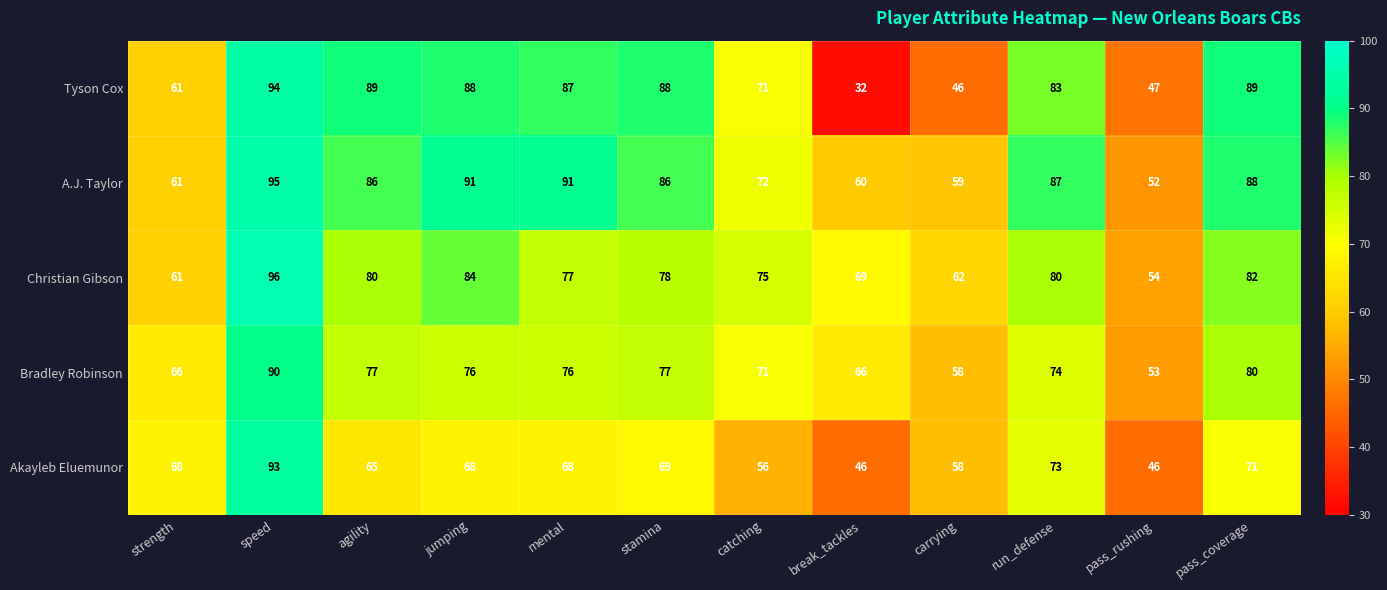

Is the value of A.J. Taylor at strength greater than the value of Tyson Cox at stamina?

No